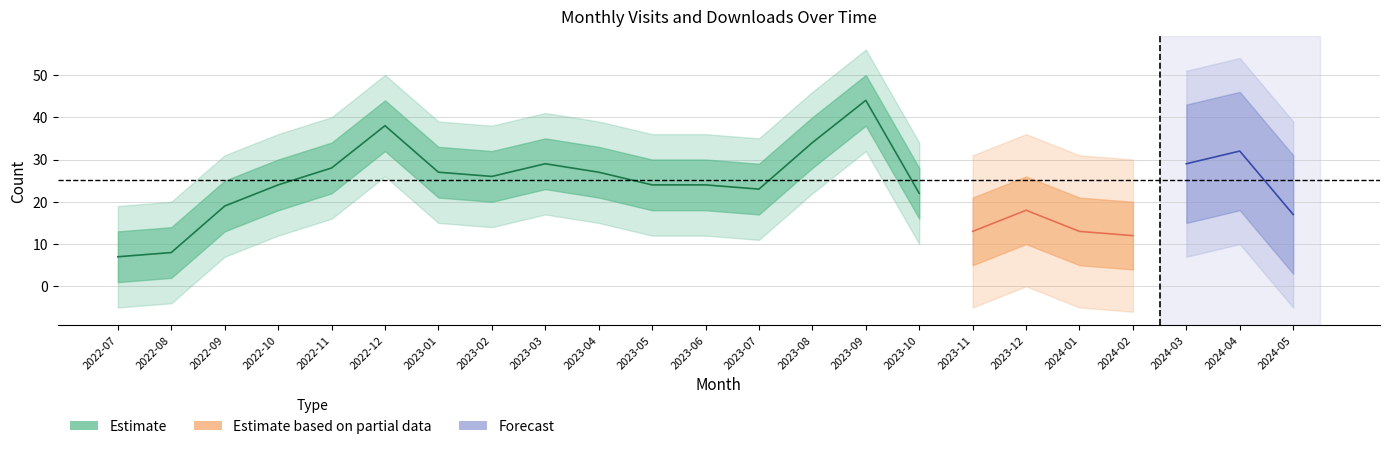

At which label does monthly_visit first exceed 26?

2022-11